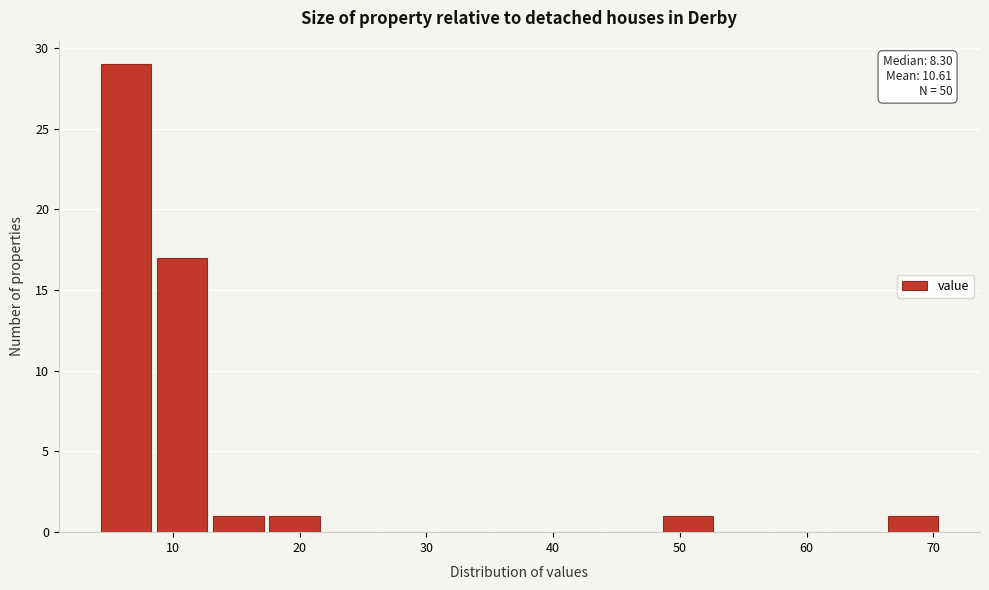

Which range on the x-axis has the tallest bar?

4 to 9